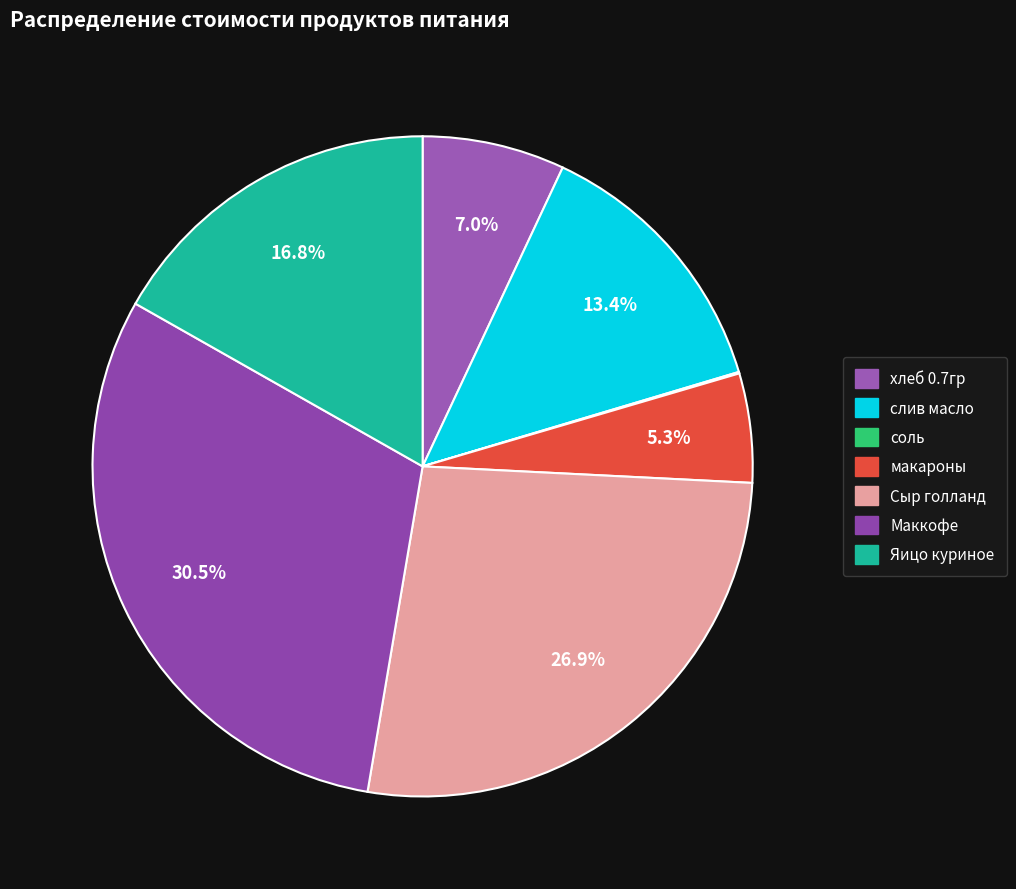

What is the largest slice in the pie chart?

Маккофе